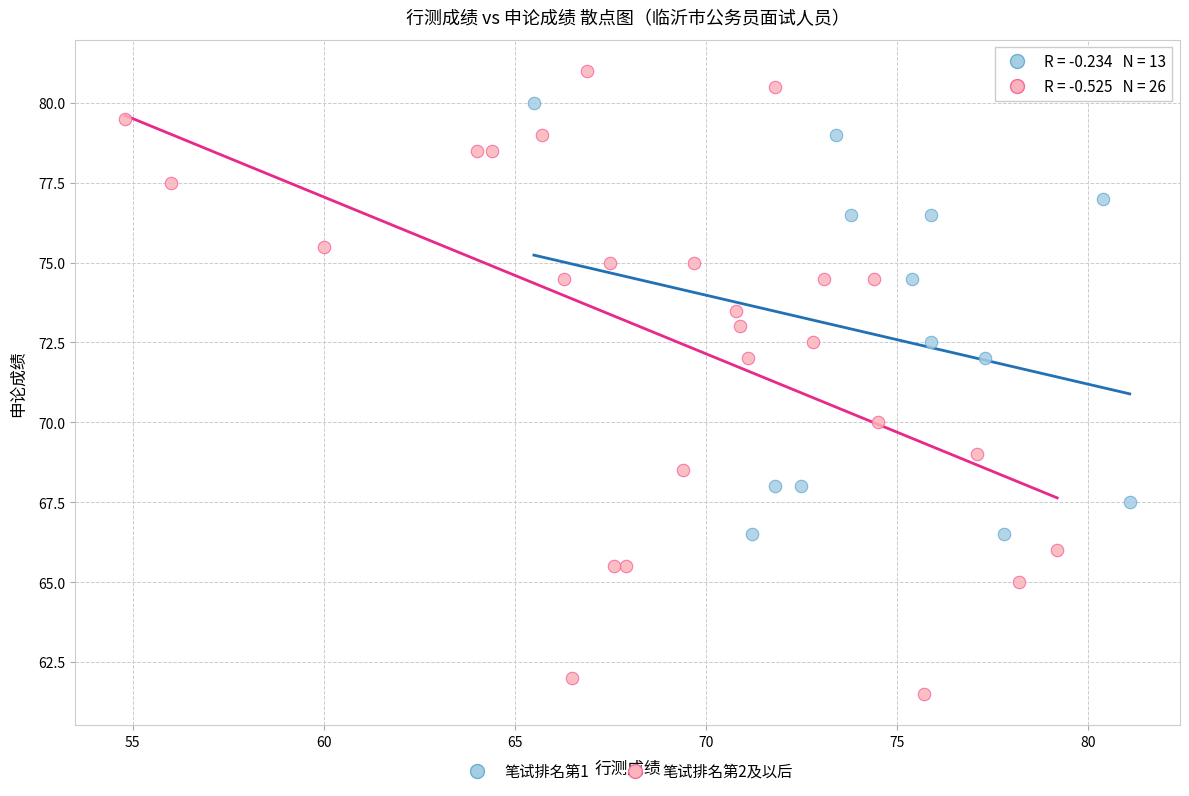

Which series reaches the minimum Y coordinate?

笔试排名第2及以后